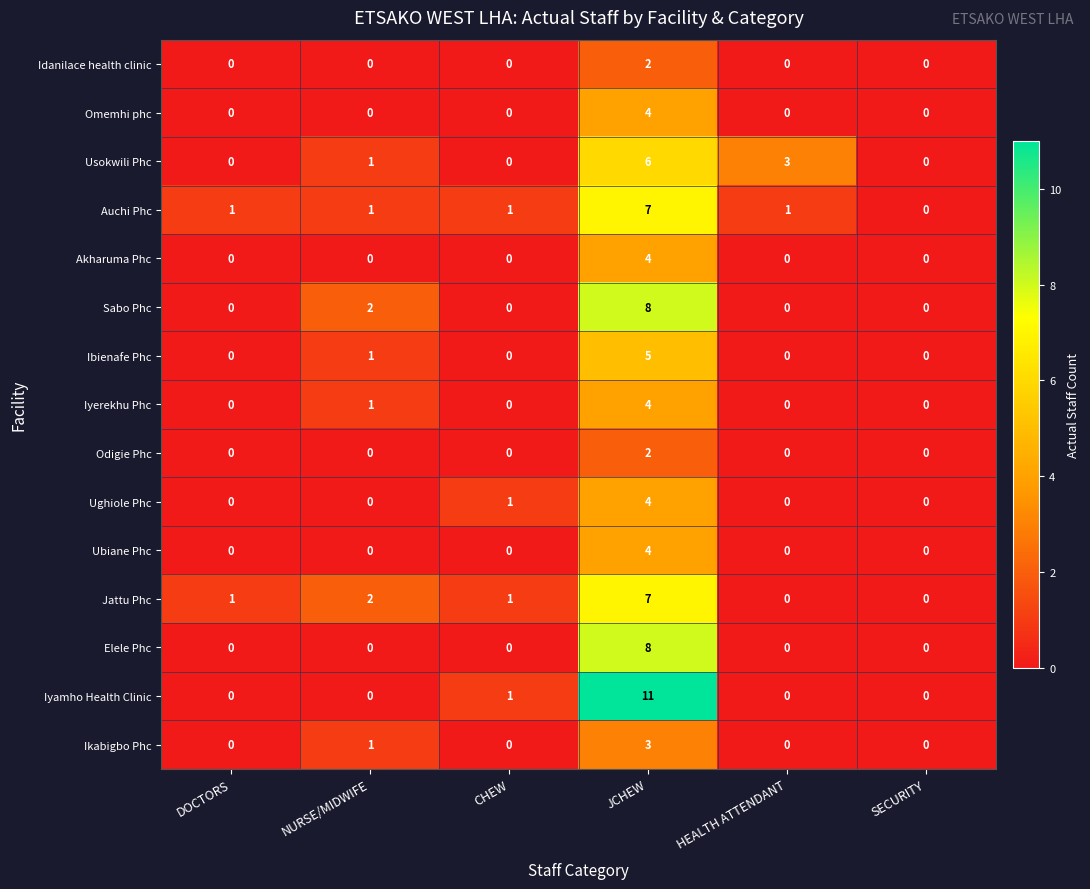

Which series changed the most between CHEW and JCHEW?

Iyamho Health Clinic